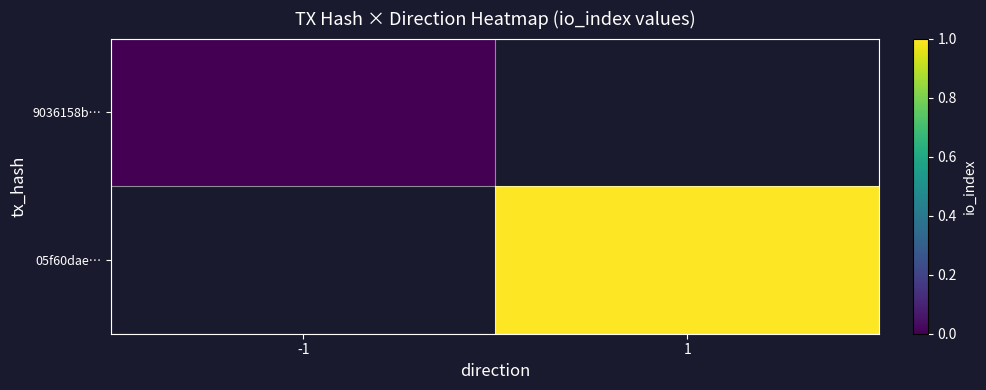

The 05f60dae… series shows 0.6 at 1. True or false?

False